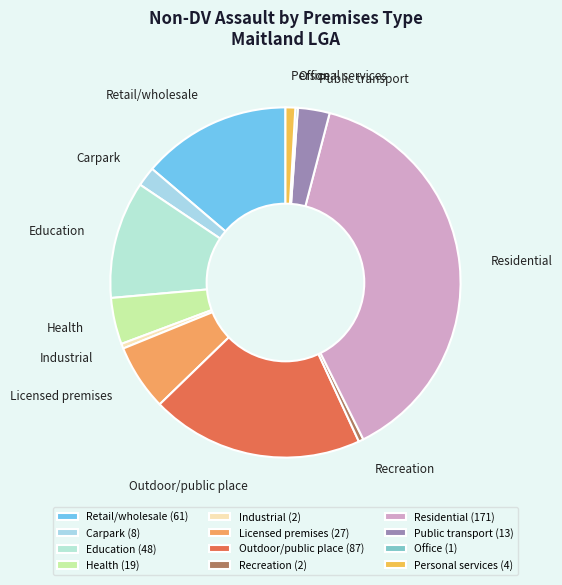

True or false: Carpark accounts for 2% of the total.

True